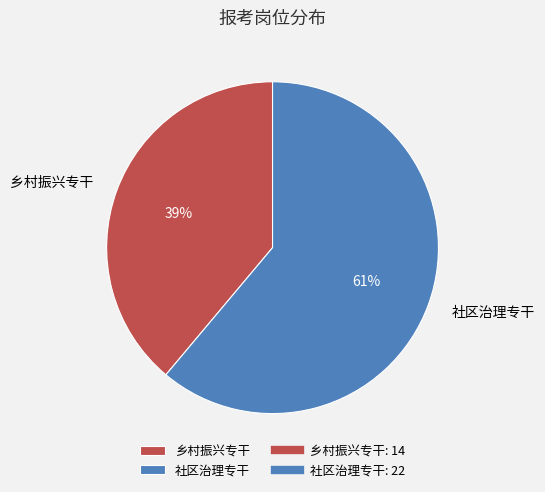

Rank the categories by value from lowest to highest.

乡村振兴专干, 社区治理专干